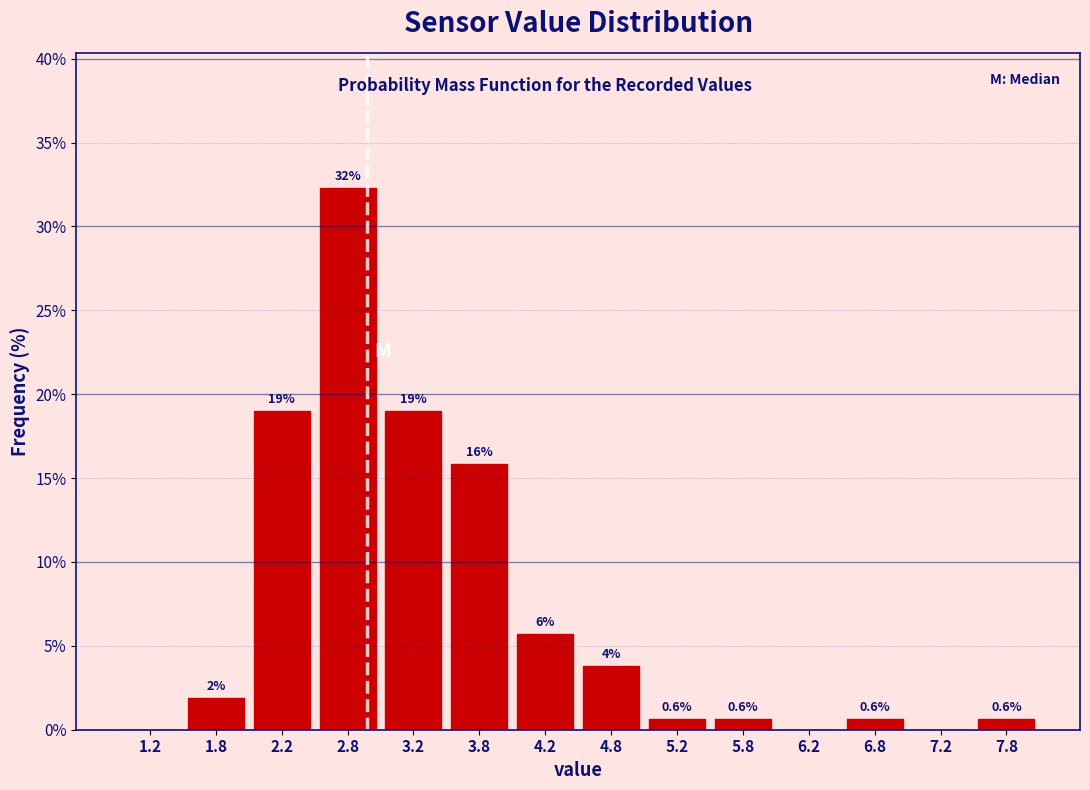

Over which range of the x-axis is the bar tallest?

2.5 to 3.0